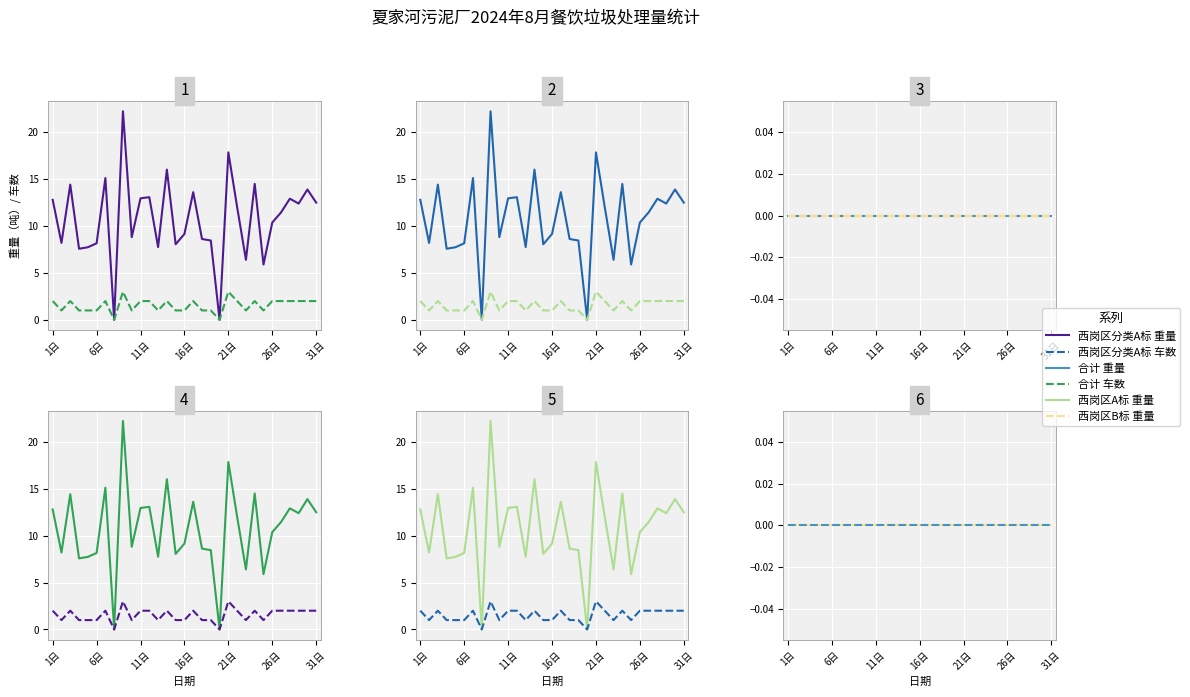

True or false: 西岗区B标 重量 and 合计 重量 cross at least once.

False